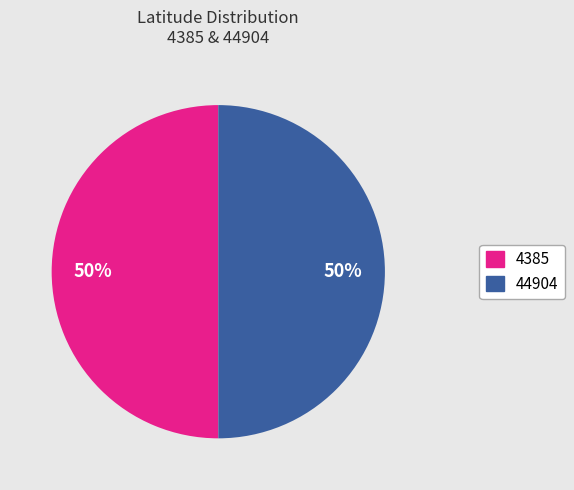

To the nearest percent, what is the combined percentage of 44904 and 4385?

100%